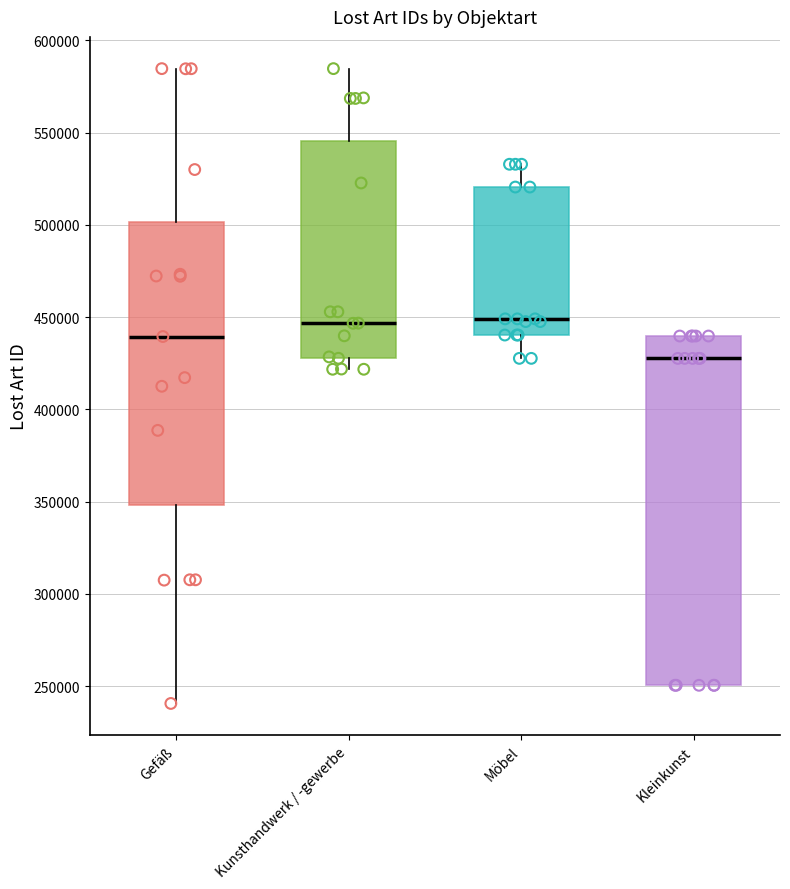

Reading left to right, read every box against the y-axis: the position of its median line, the range the box covers, and the ends of its whiskers. The values are not printed on the chart, so give them approximately, as read against the axis.

Gefäß: median 440000, box 350000 to 500000, whiskers 240000 to 585000
Kunsthandwerk / -gewerbe: median 445000, box 430000 to 545000, whiskers 420000 to 585000
Möbel: median 450000, box 440000 to 520000, whiskers 430000 to 535000
Kleinkunst: median 430000, box 250000 to 440000, whiskers 250000 to 440000